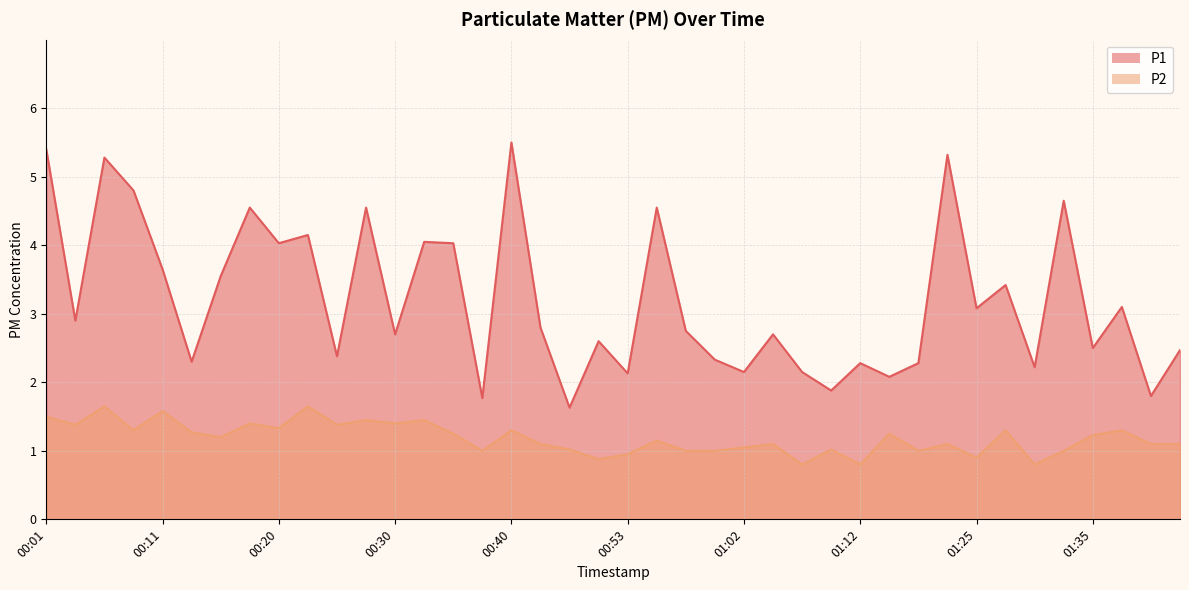

True or false: P2 and P1 cross at least once.

False